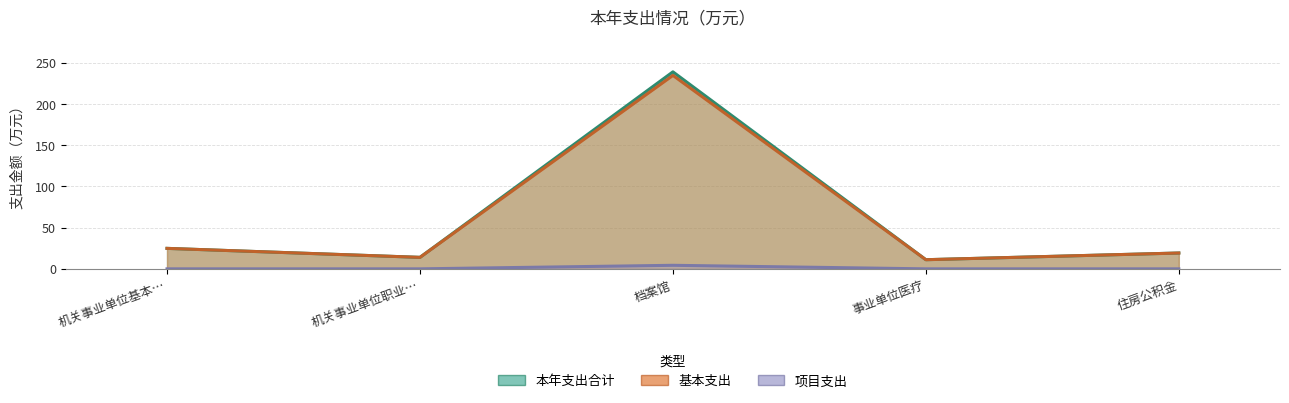

The value of 基本支出 at 机关事业单位基本… is 24.9. True or false?

True